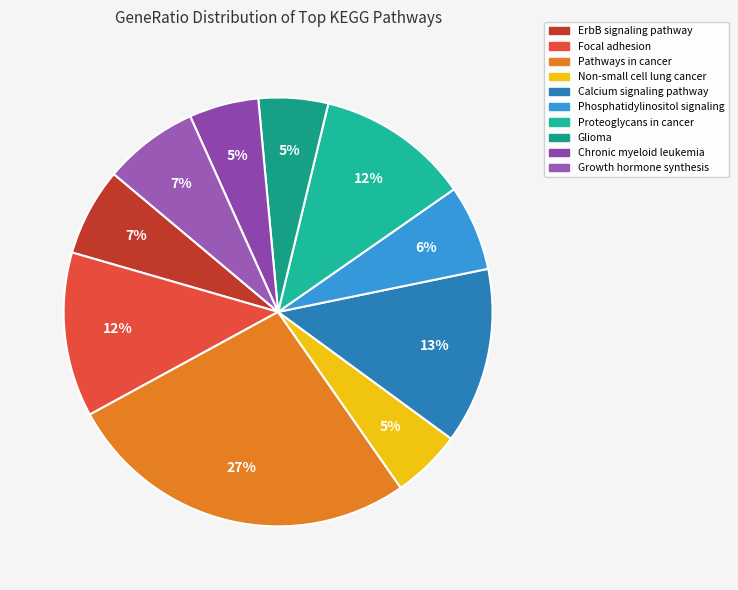

Is there a majority slice in this chart?

No